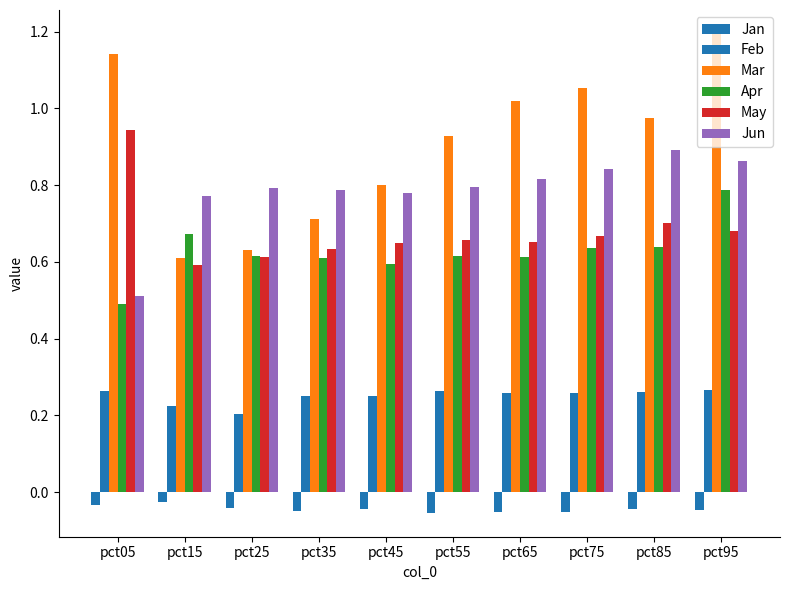

Are the bars grouped side by side (vs. stacked)?

Yes